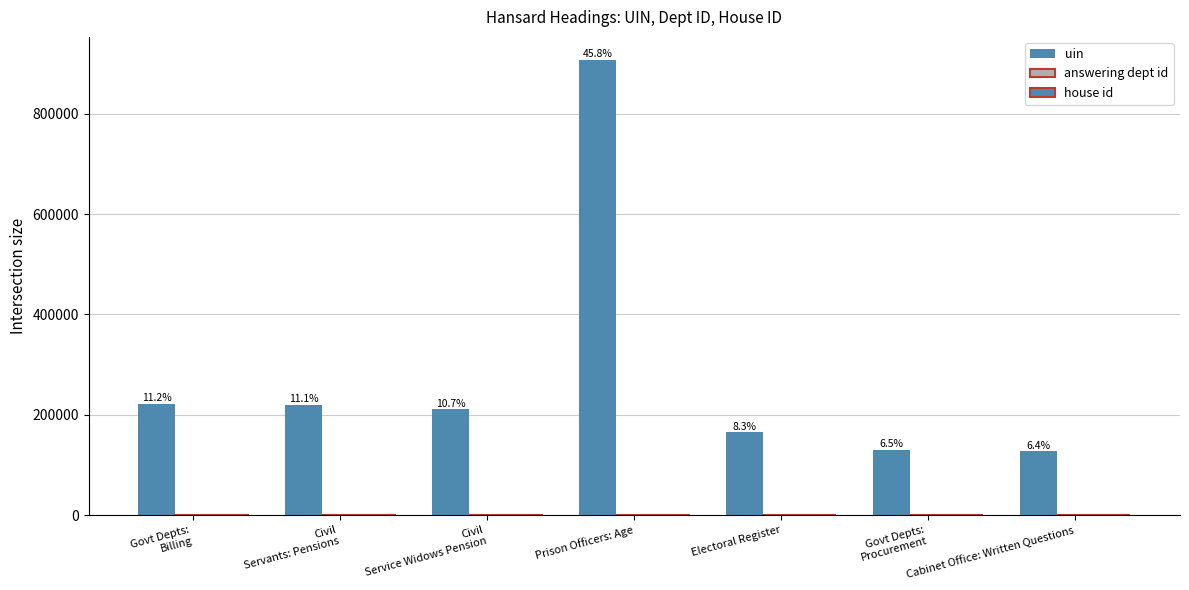

What is the sum of all house id values?

7